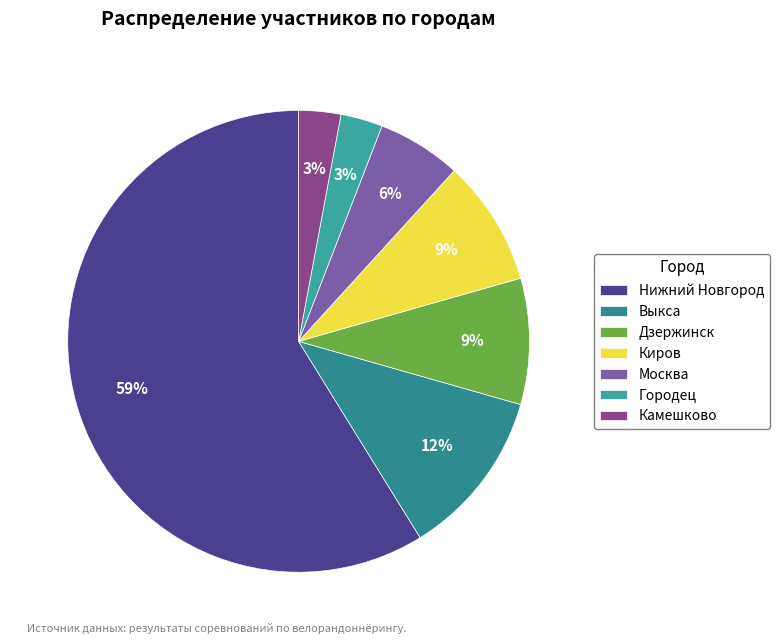

What is the ratio of the value at Москва to the value at Нижний Новгород?

0.1